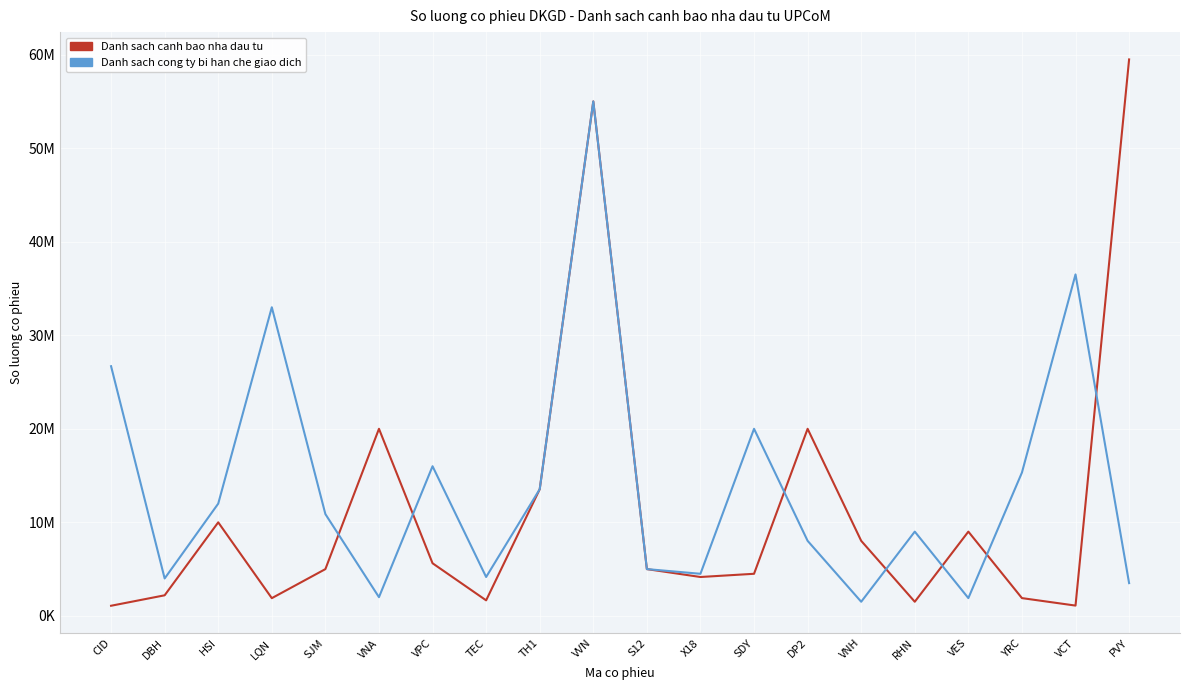

At which category does Danh sach canh bao nha dau tu reach its first local valley?

LQN